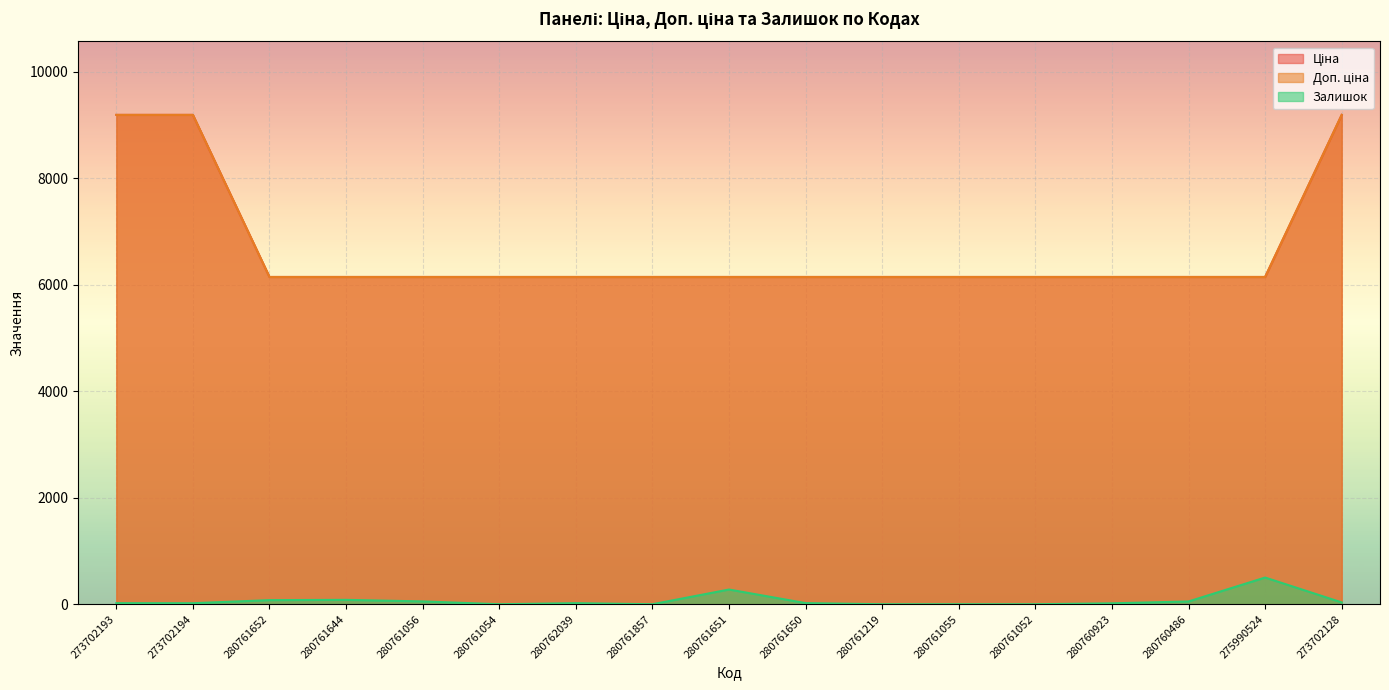

How many interior local peaks does the Залишок series have?

4